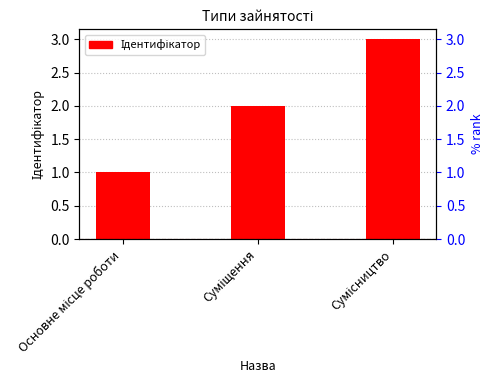

What is the difference between the maximum and second lowest values?

1